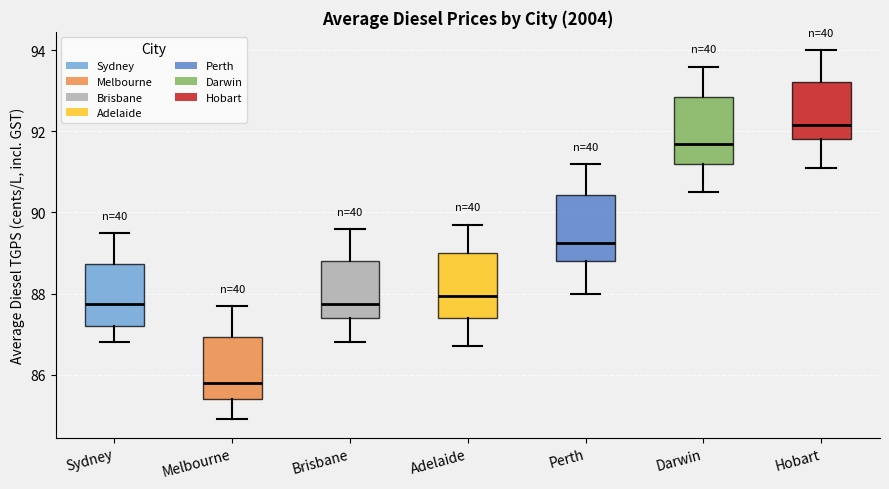

Reading left to right, transcribe this box plot: for each box, give where its median line is, the range the box spans, and where its two whiskers end, as read against the y-axis. The values are not printed on the chart, so give them approximately, as read against the axis.

Sydney: median 87.8, box 87.2 to 88.8, whiskers 86.8 to 89.6
Melbourne: median 85.8, box 85.4 to 87.0, whiskers 85.0 to 87.8
Brisbane: median 87.8, box 87.4 to 88.8, whiskers 86.8 to 89.6
Adelaide: median 88.0, box 87.4 to 89.0, whiskers 86.8 to 89.8
Perth: median 89.2, box 88.8 to 90.4, whiskers 88.0 to 91.2
Darwin: median 91.8, box 91.2 to 92.8, whiskers 90.6 to 93.6
Hobart: median 92.2, box 91.8 to 93.2, whiskers 91.2 to 94.0